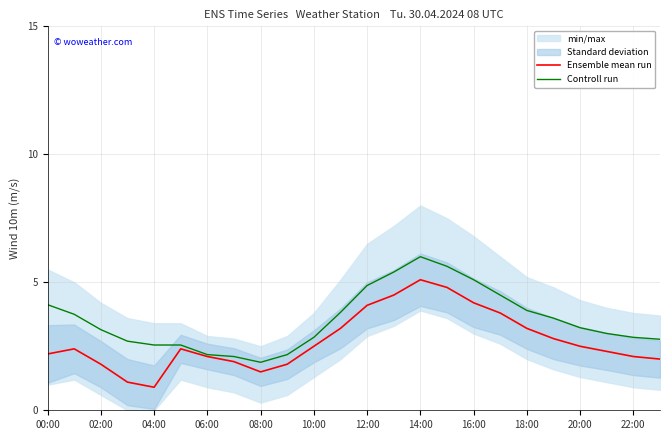

Does the chart display data point markers on the line(s)?

No